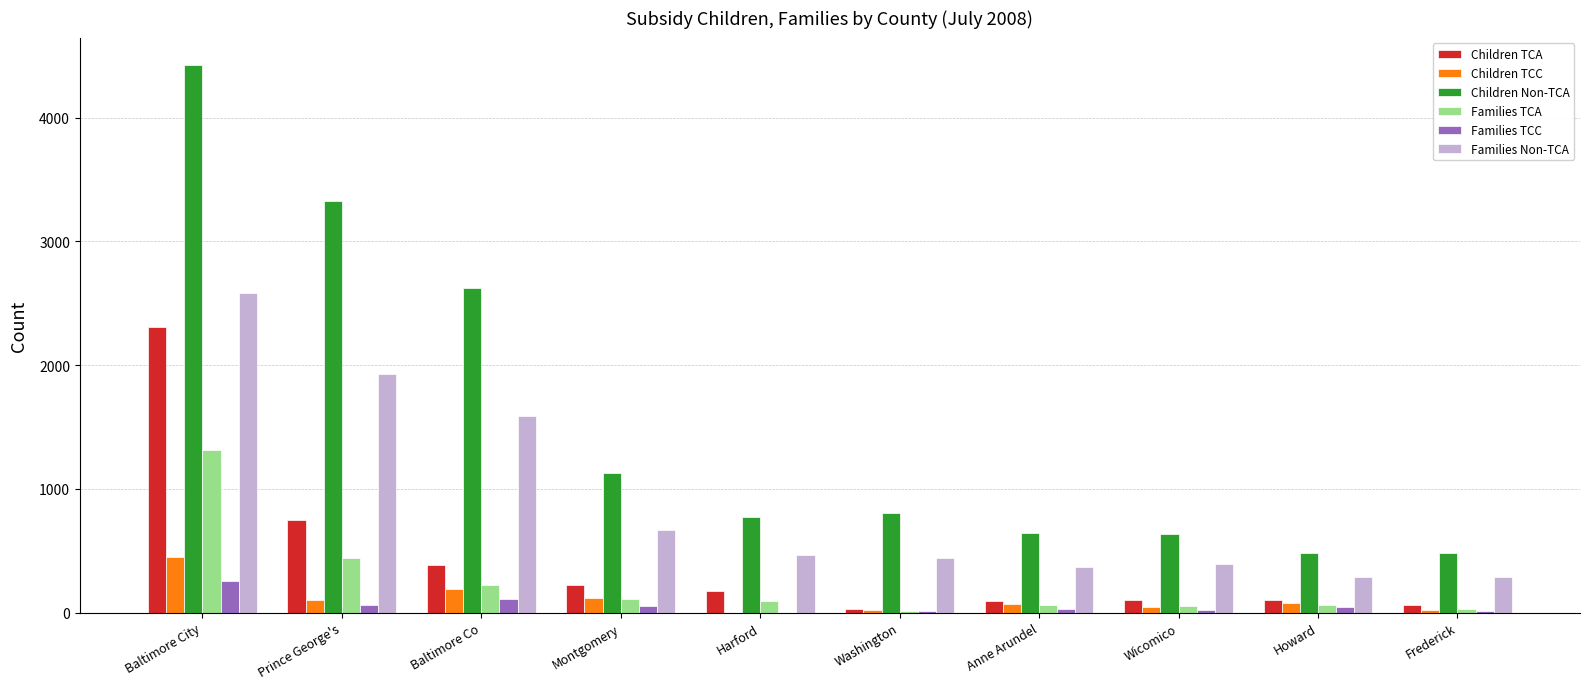

At which category is the sum across all series the highest?

Baltimore City